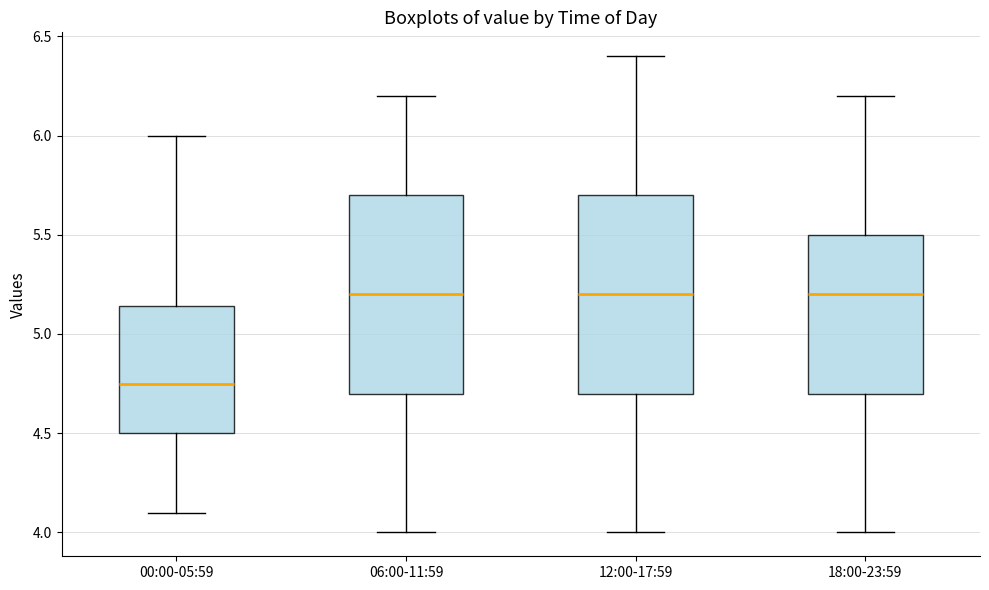

Where is the lower edge of the box for 12:00-17:59 on the y-axis? The values are not printed on the chart, so give them approximately, as read against the axis.

4.70